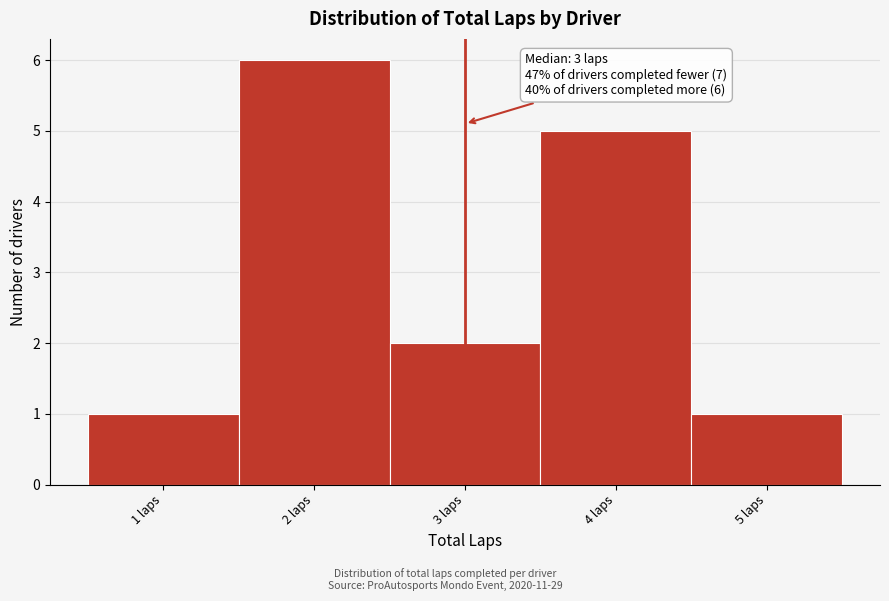

Over which range of the x-axis is the bar tallest?

1.5 to 2.5